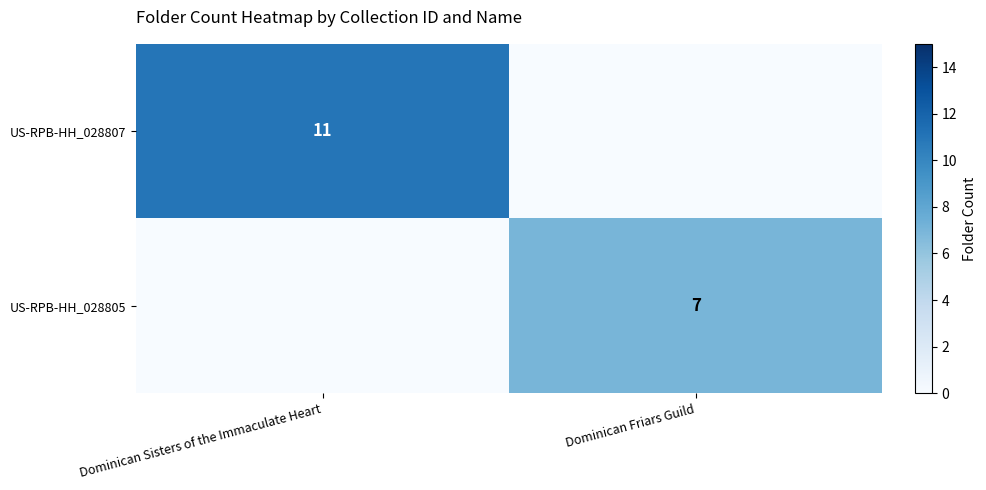

The US-RPB-HH_028807 series shows 17 at Dominican Sisters of the Immaculate Heart. True or false?

False